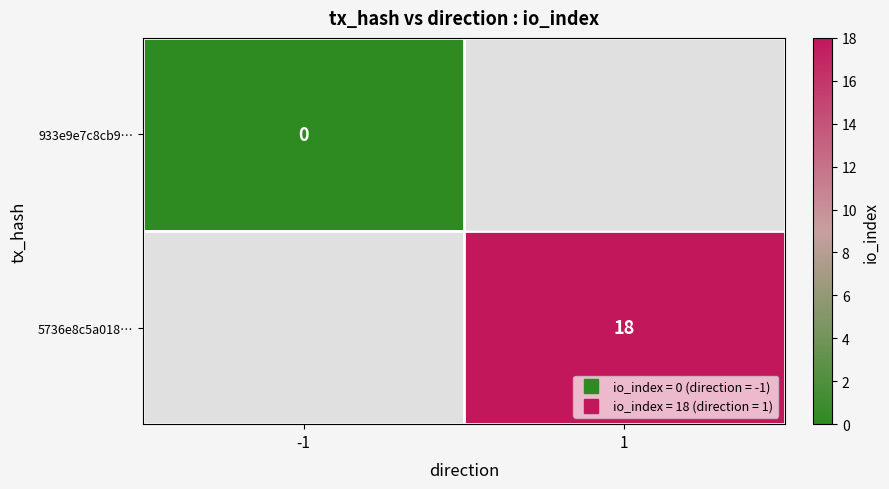

Is it true that 5736e8c5a018… equals 28.8 at 1?

False